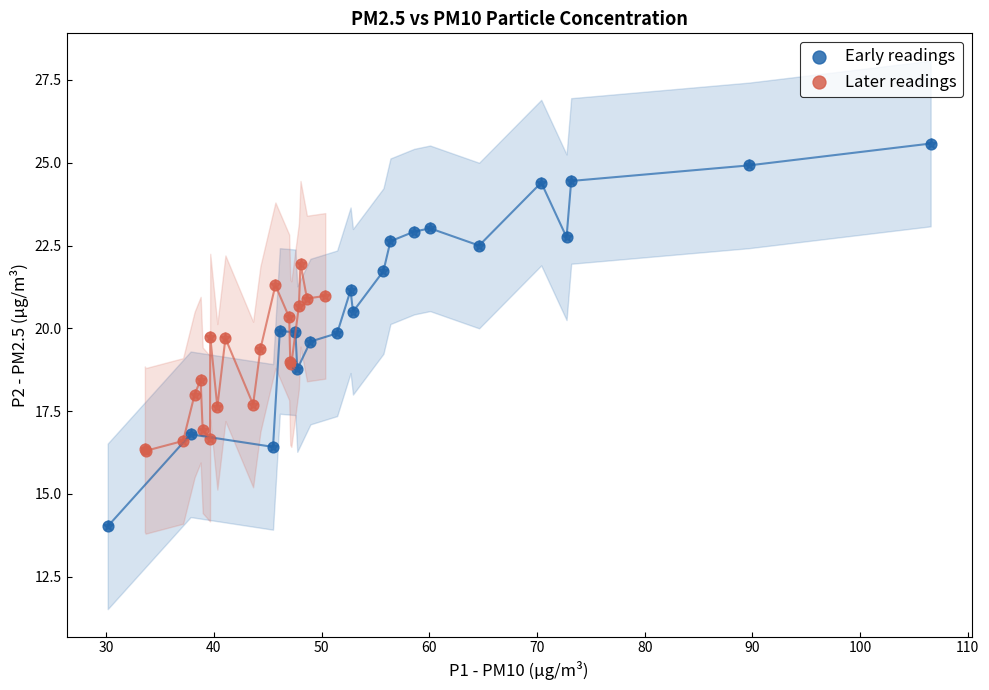

What are all the series names shown in the legend?

Early readings, Later readings